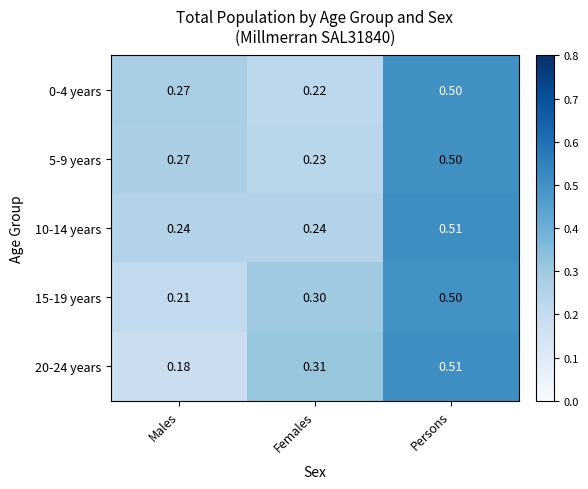

At which label does 20-24 years reach its minimum?

Males